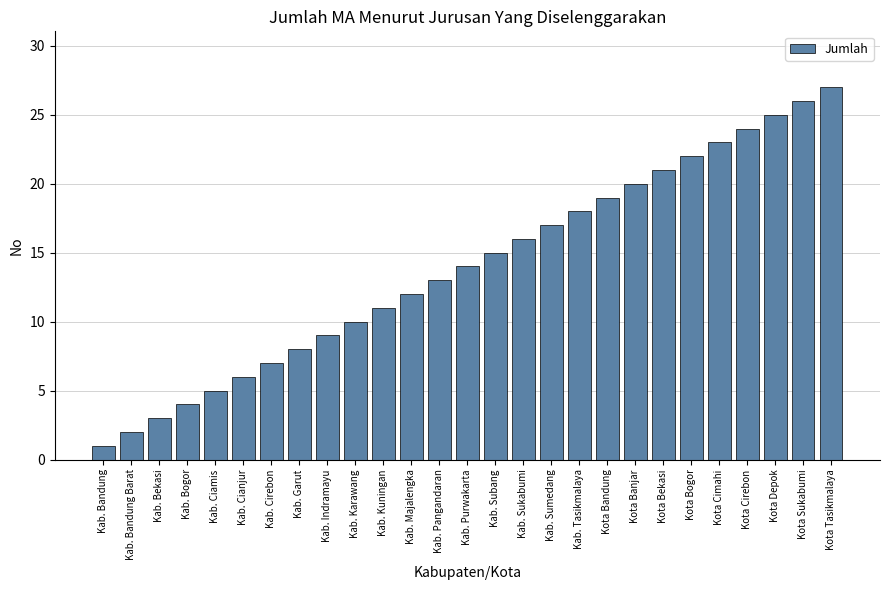

What is the change in value from Kab. Purwakarta to Kota Depok?

+11